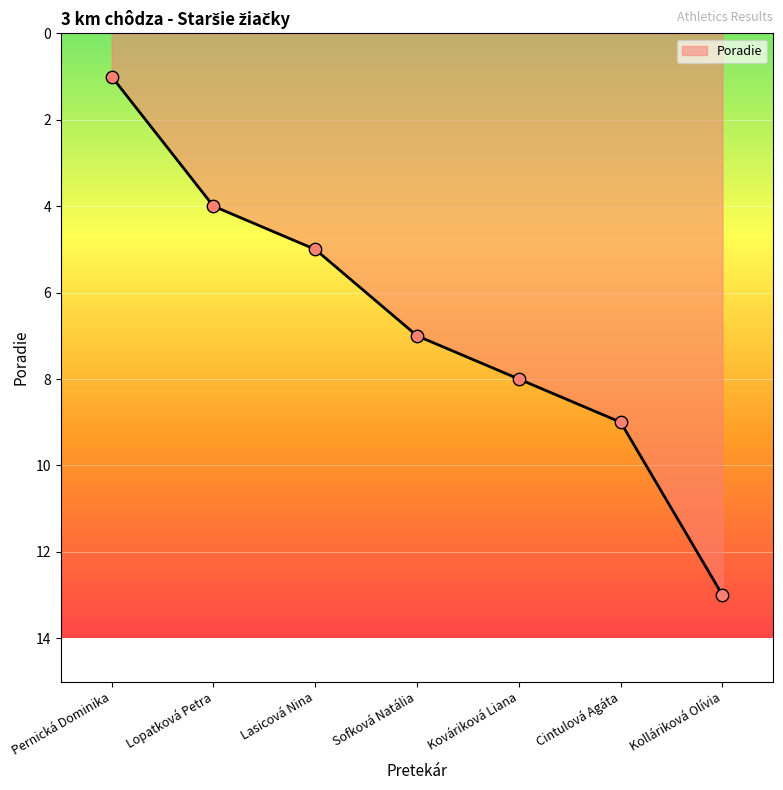

What is the change in value from Lasicová Nina to Kolláriková Olívia?

+8